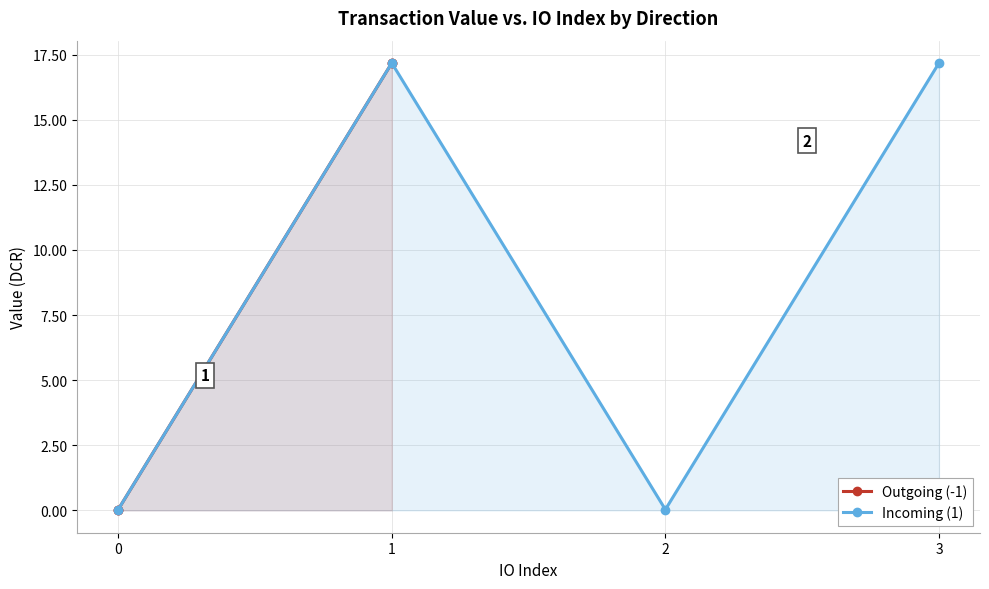

Reading left to right, extract all data points from this chart.

Outgoing (-1): 0.0	0.0	17.2	17.2
Incoming (1): 0.0	17.2	0.0	17.2